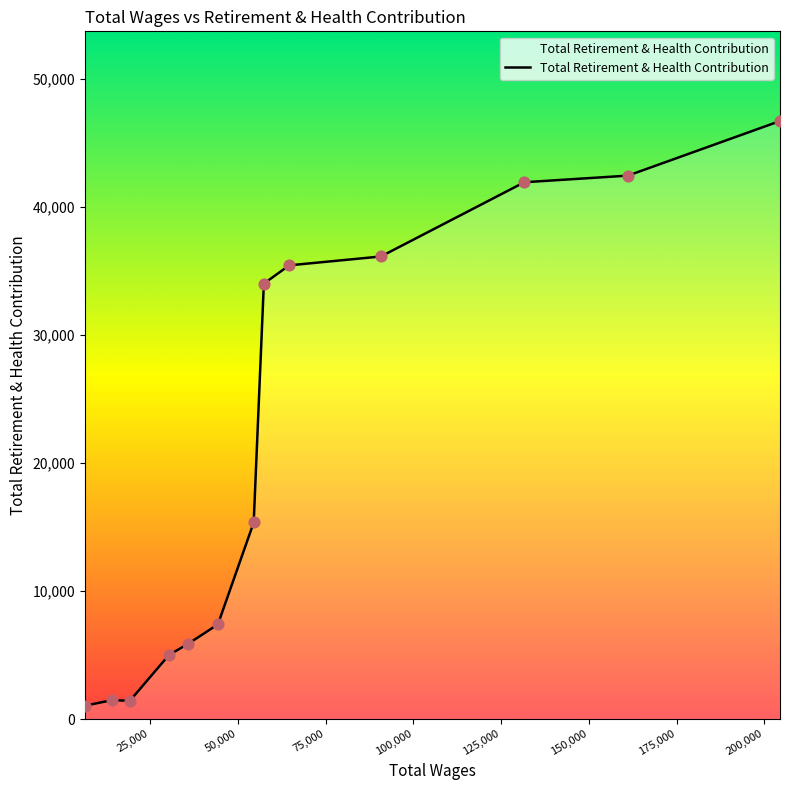

What is the difference between the maximum and minimum values?

45651